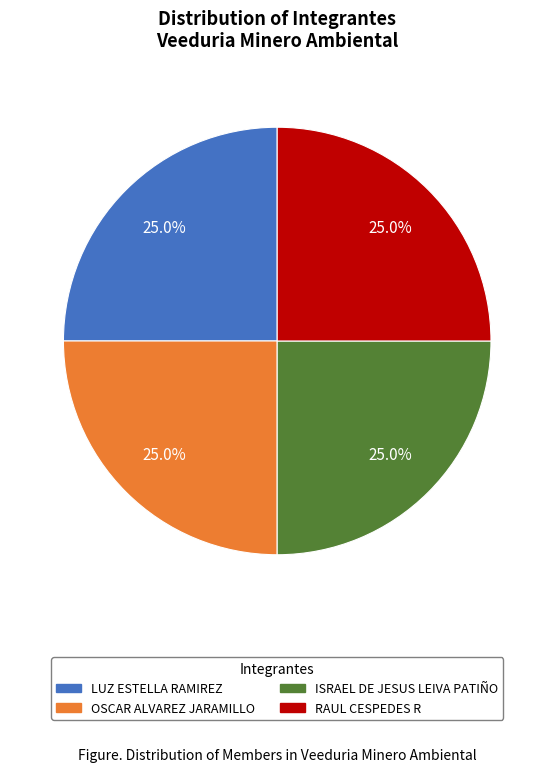

What is the total percentage of ISRAEL DE JESUS LEIVA PATIÑO and LUZ ESTELLA RAMIREZ?

50.0%